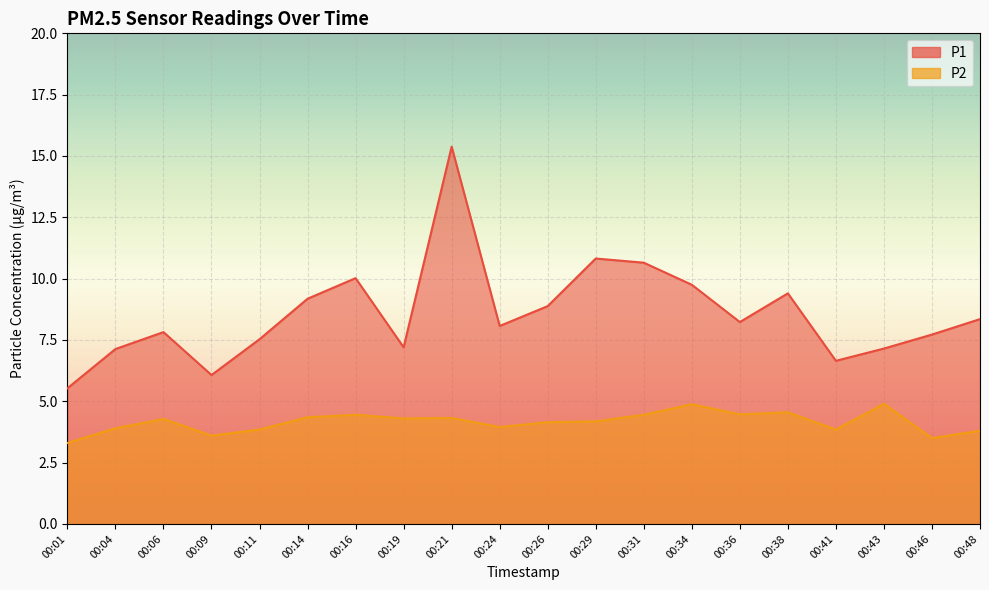

True or false: P2 and P1 cross at least once.

False